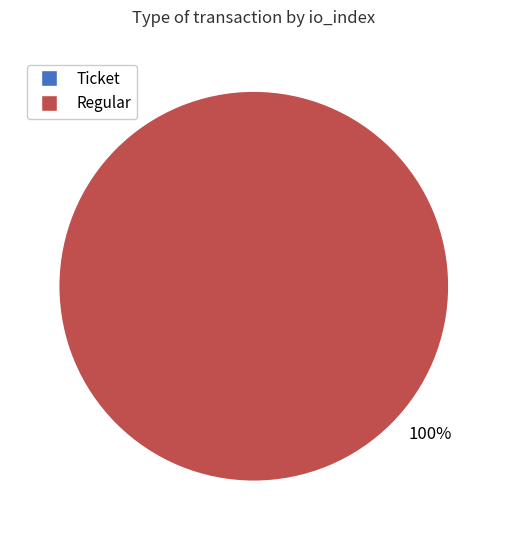

Rank the categories by value from highest to lowest.

Regular, Ticket